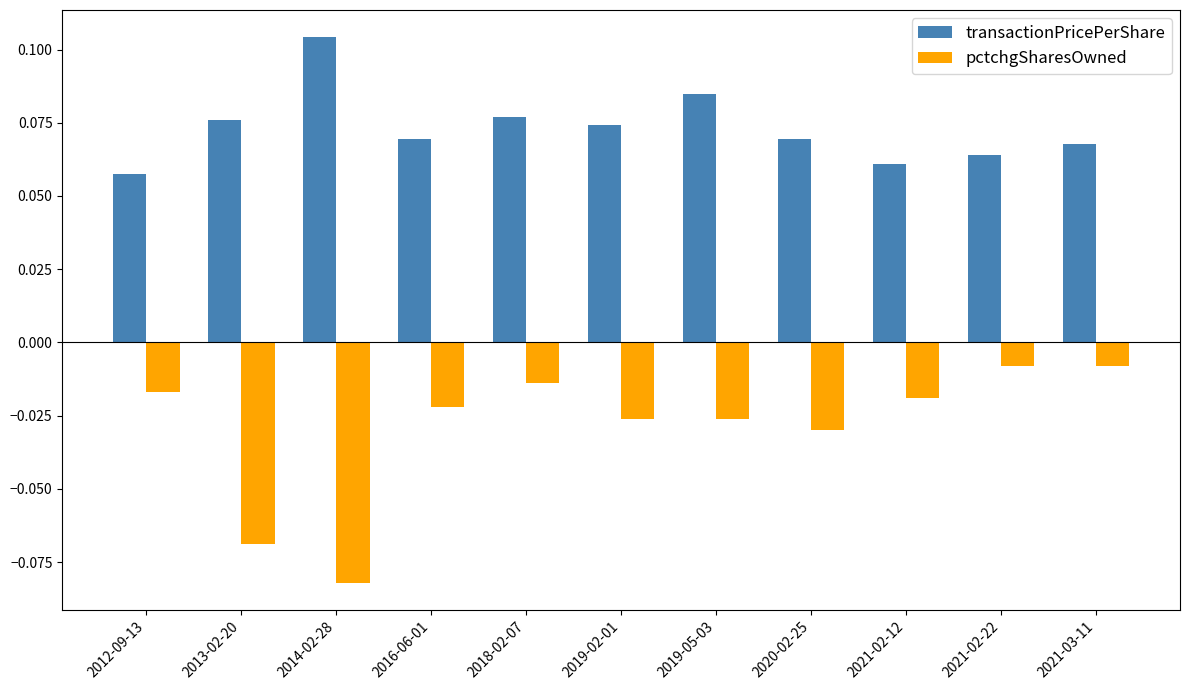

Count the number of categories in the chart.

11